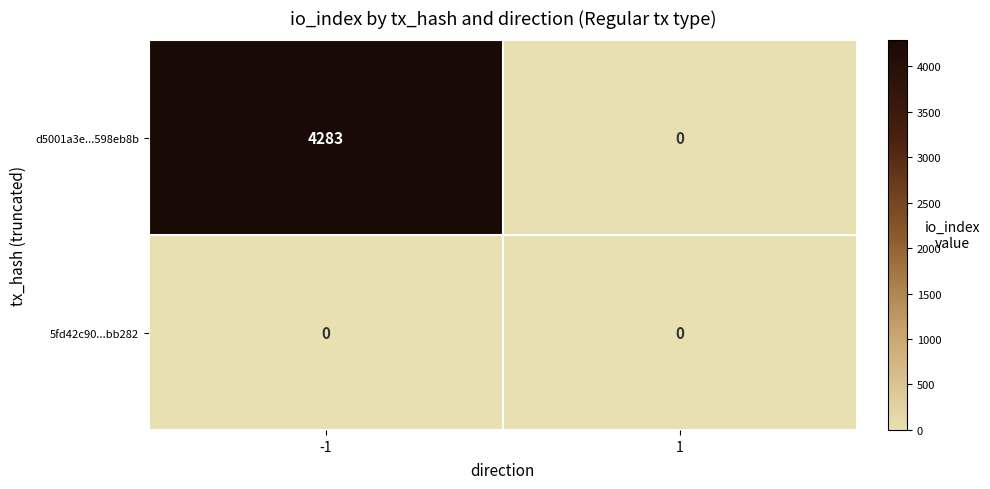

Reading left to right, what are all the values shown in this chart?

d5001a3e...598eb8b: 4283	0
5fd42c90...bb282: 0	0